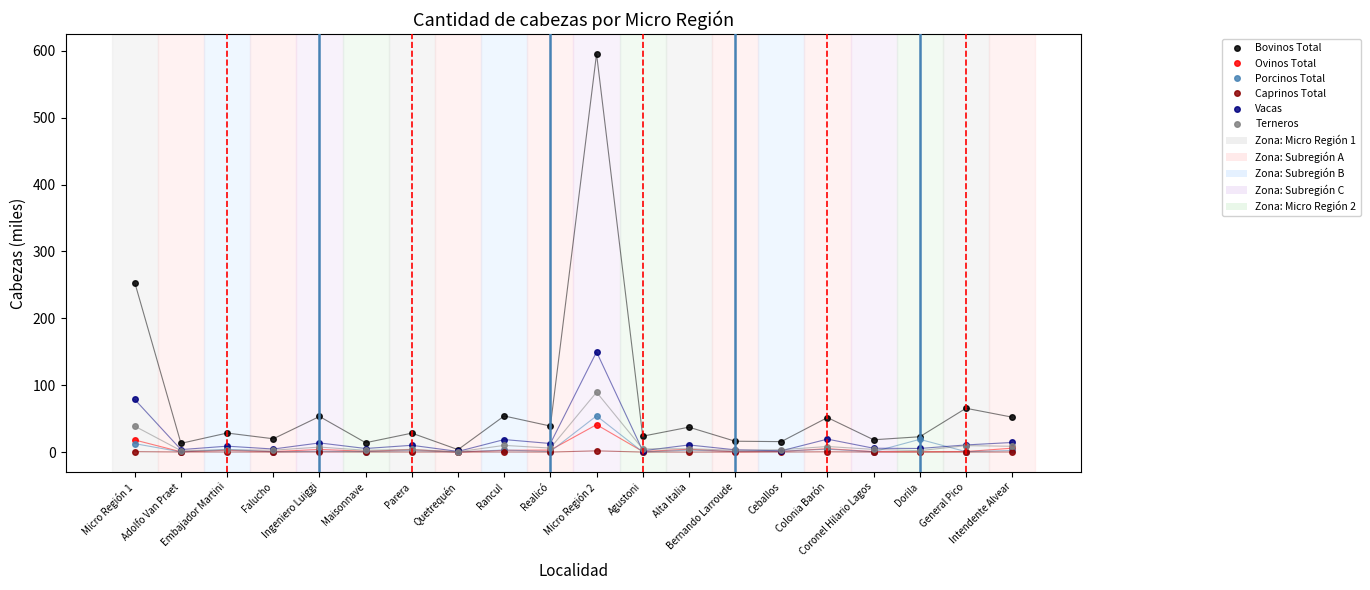

True or false: Vacas has more than 2 points higher than both neighbors.

True